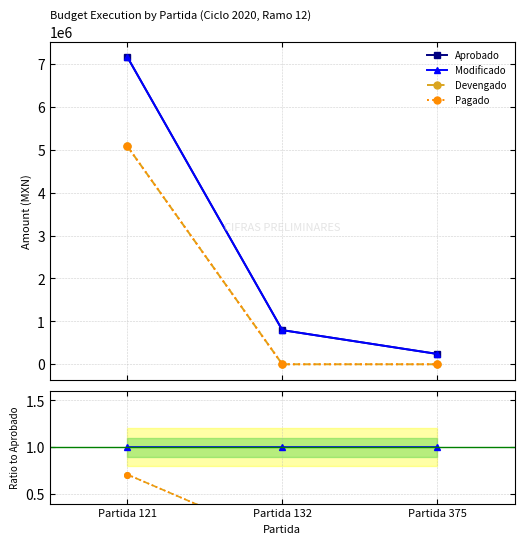

What is the maximum value shown in the chart?

7164926.0